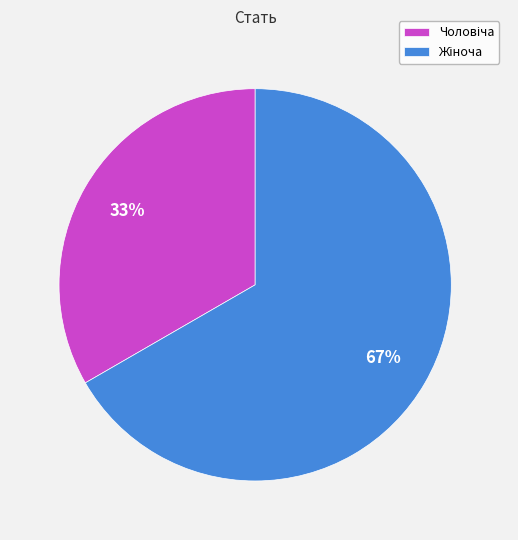

To the nearest percent, what is the average slice percentage?

50%